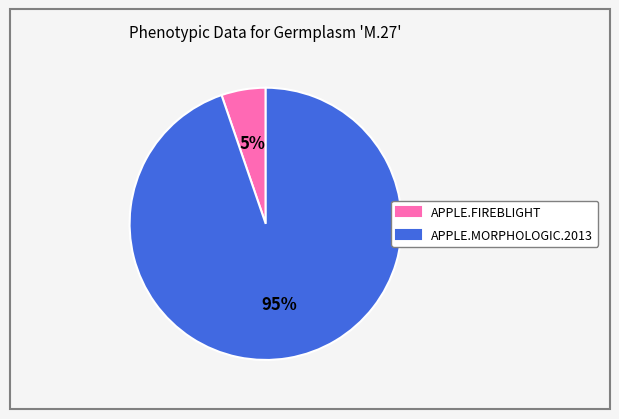

The APPLE.FIREBLIGHT slice represents 1% of the pie. True or false?

False